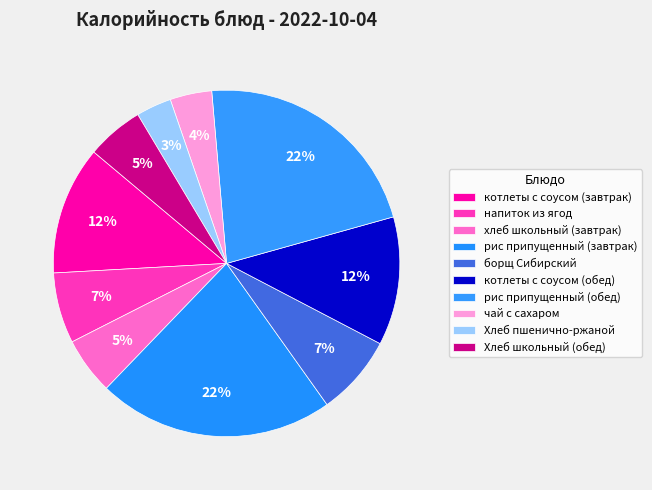

True or false: котлеты с соусом (обед) accounts for 12% of the total.

True